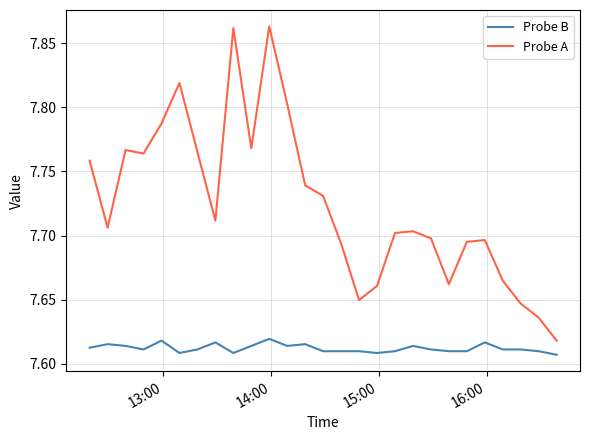

True or false: Probe B and Probe A intersect in this chart.

False